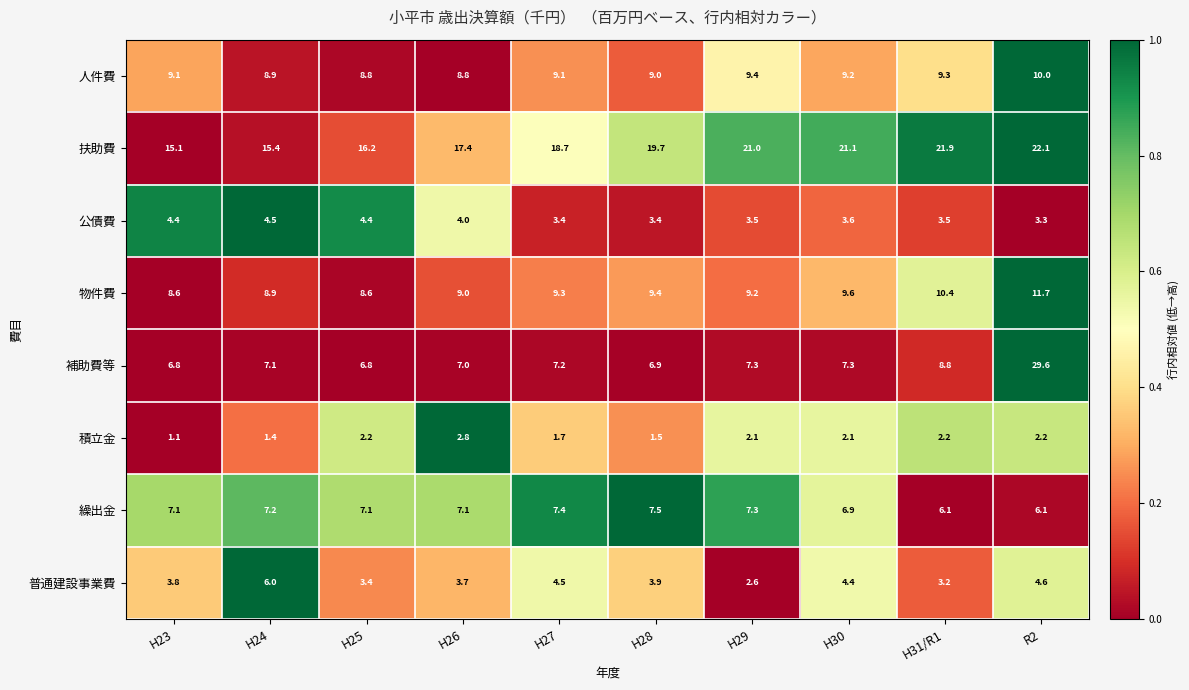

Is it true that 繰出金 equals 7.2 at H24?

True